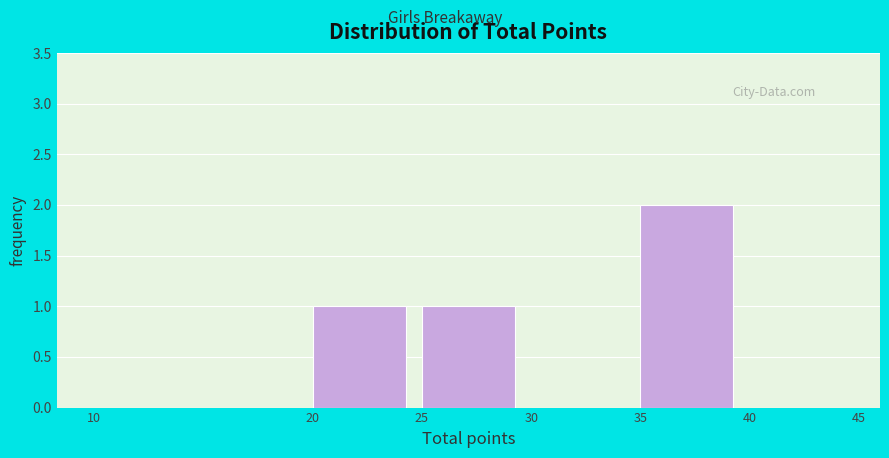

Reading left to right, transcribe this chart: for each bar, give the range it covers on the x-axis and its height. The values are not printed on the chart, so give them approximately, as read against the axis.

10 to 20: 0
20 to 25: 1
25 to 30: 1
30 to 35: 0
35 to 40: 2
40 to 45: 0